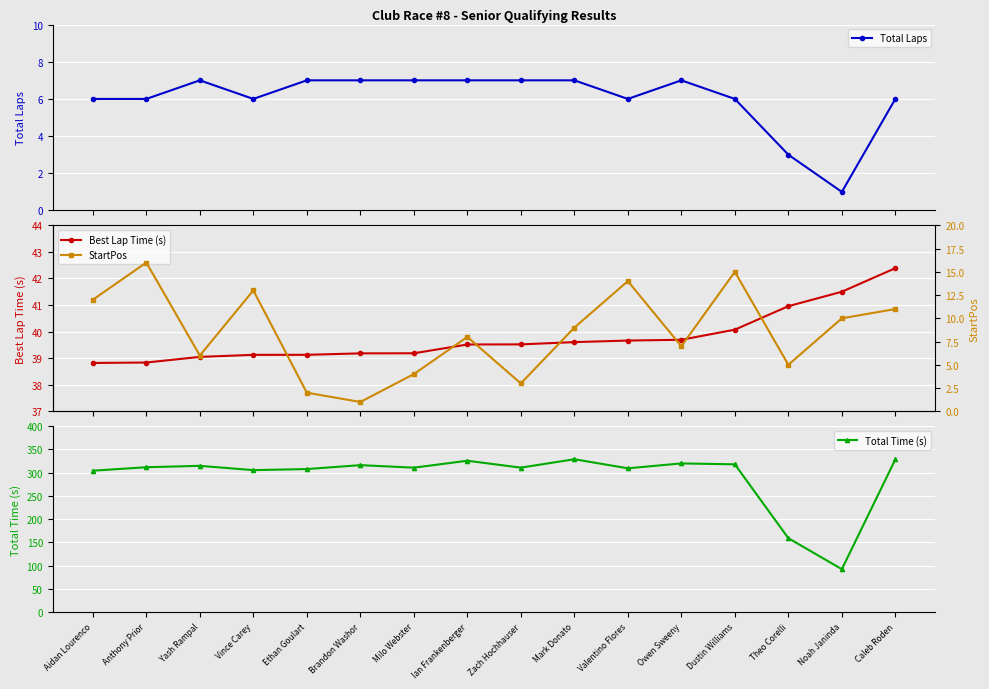

What is the label of the 14th point from the right?

Yash Rampal